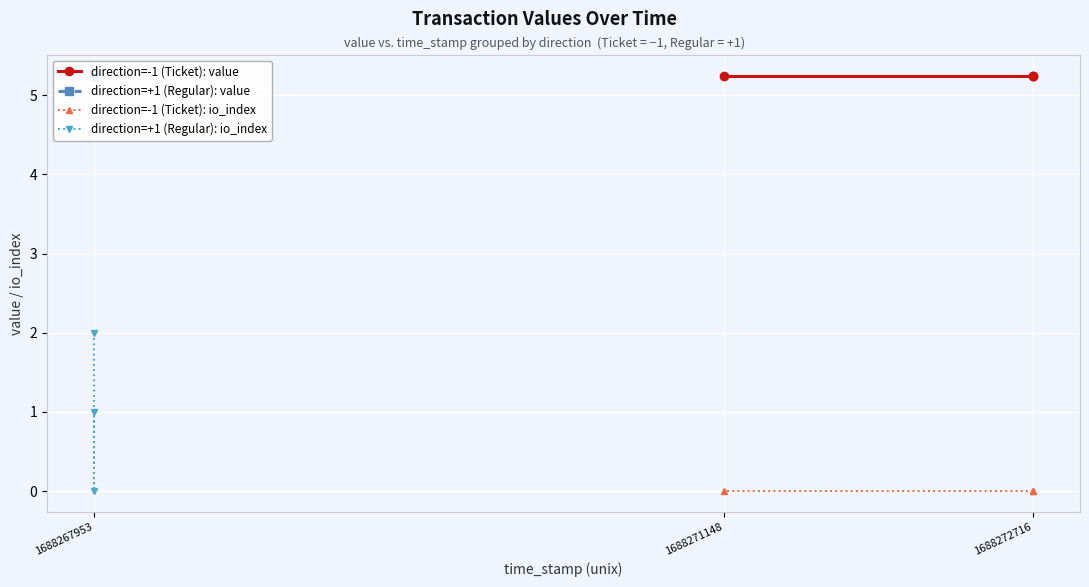

Count the number of categories in the chart.

3